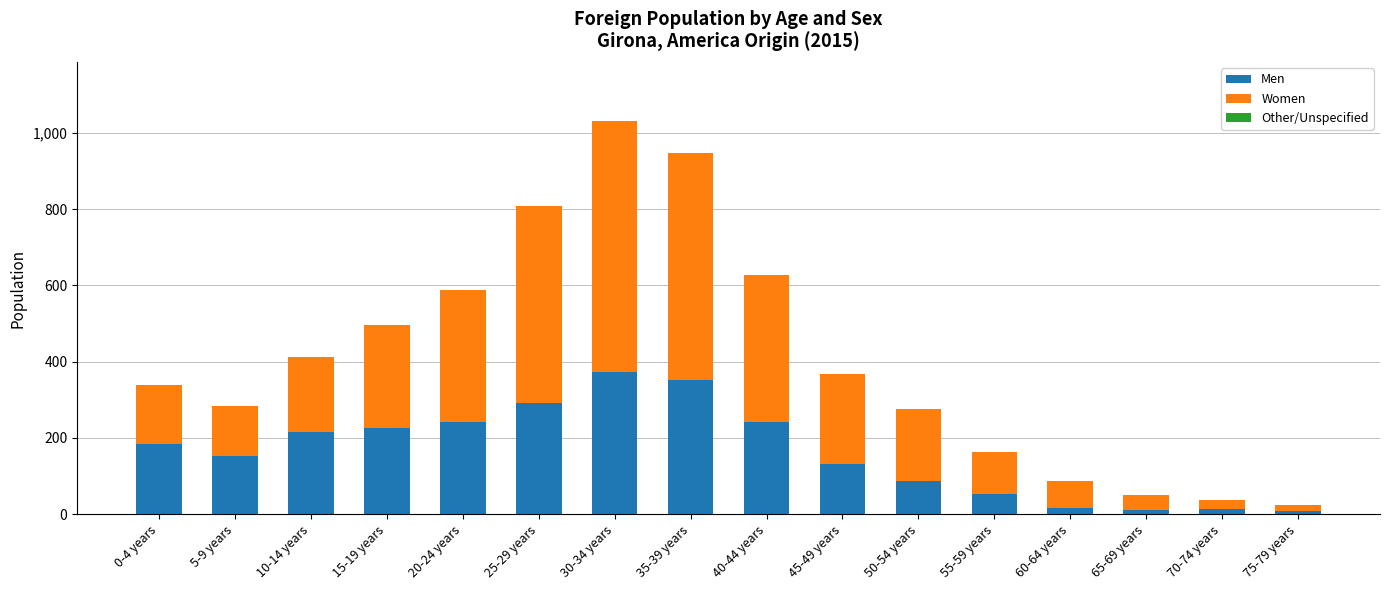

At which category is the sum across all series the highest?

30-34 years